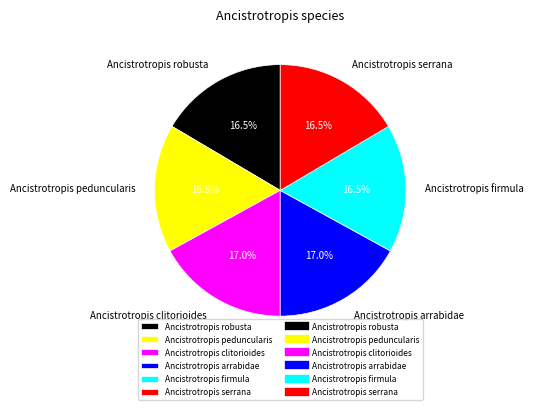

Is there a majority slice in this chart?

No